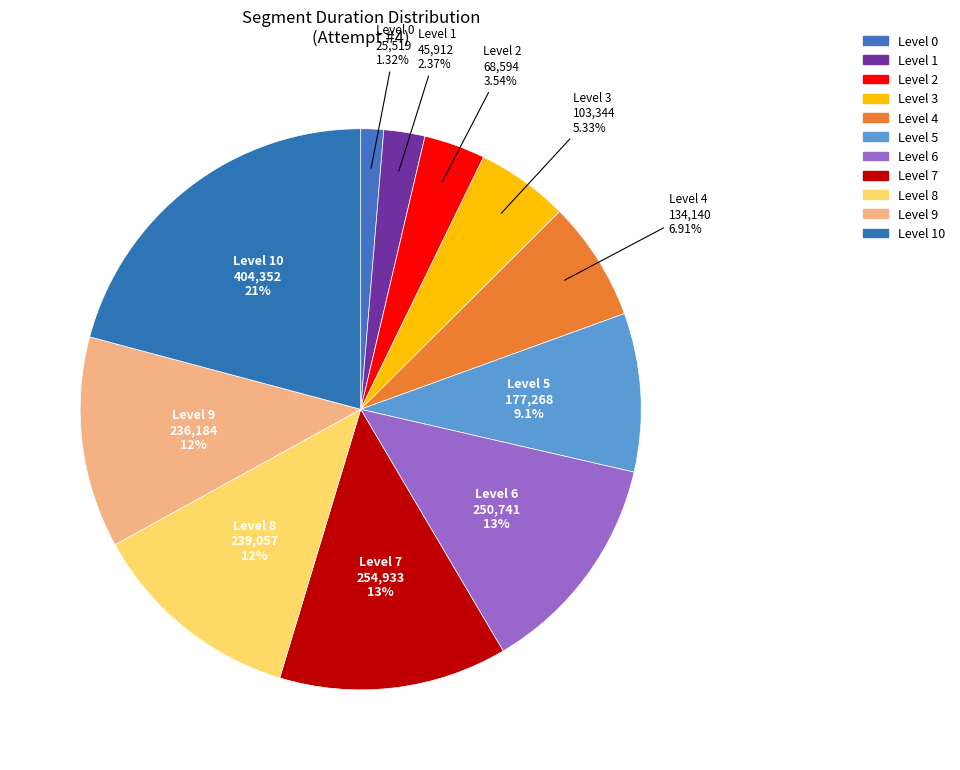

True or false: Level 6 accounts for 7% of the total.

False